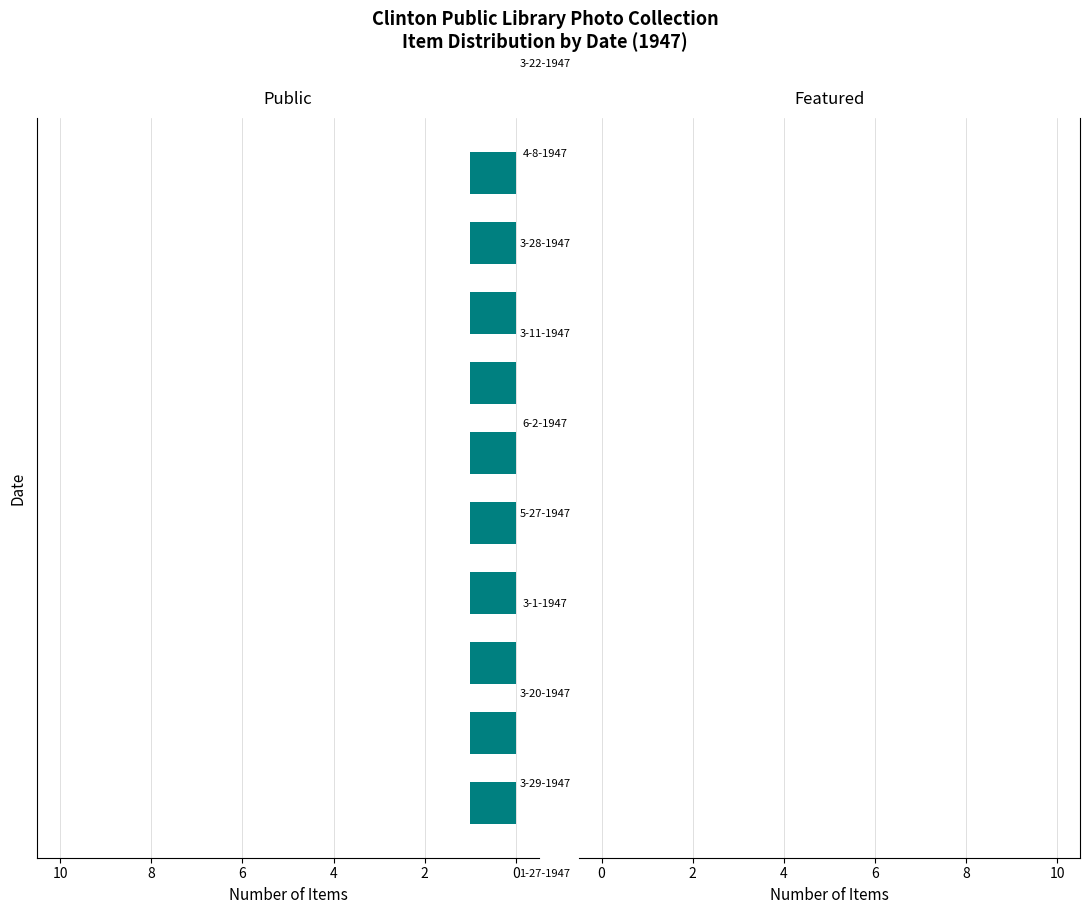

What value does the Public series have at 6-2-1947?

1